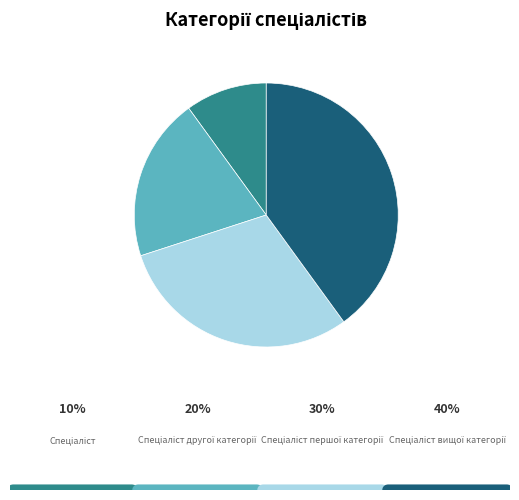

How many segments does this pie chart have?

4